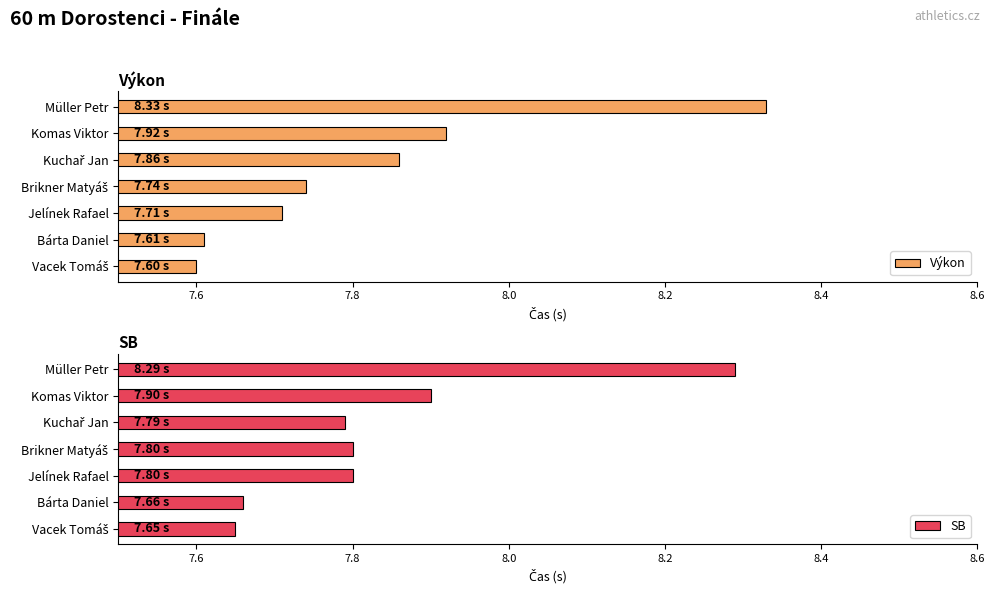

True or false: SB has a value of 12.9 at Jelínek Rafael.

False